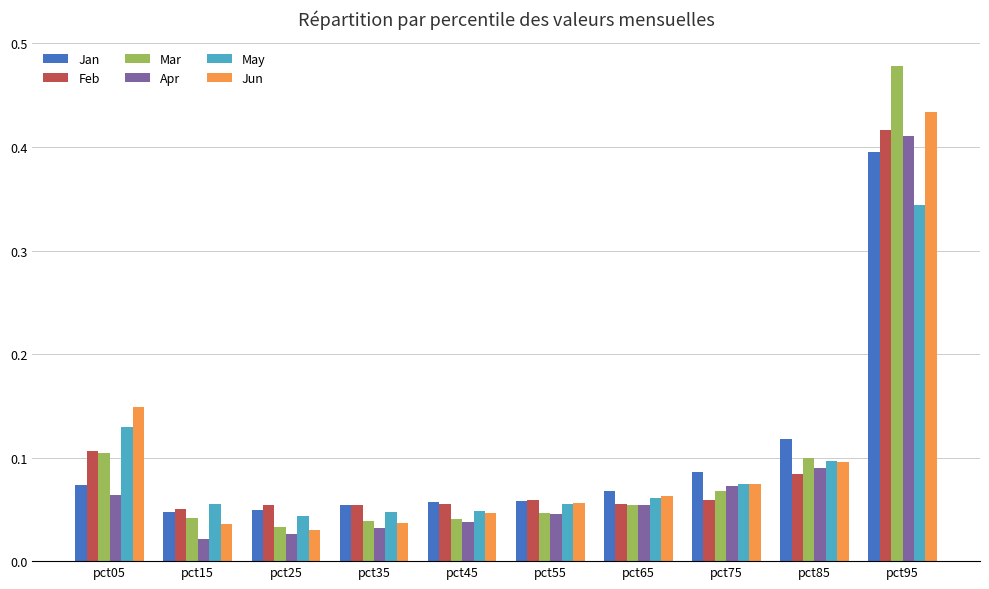

Which series changed the most between pct05 and pct55?

Jun